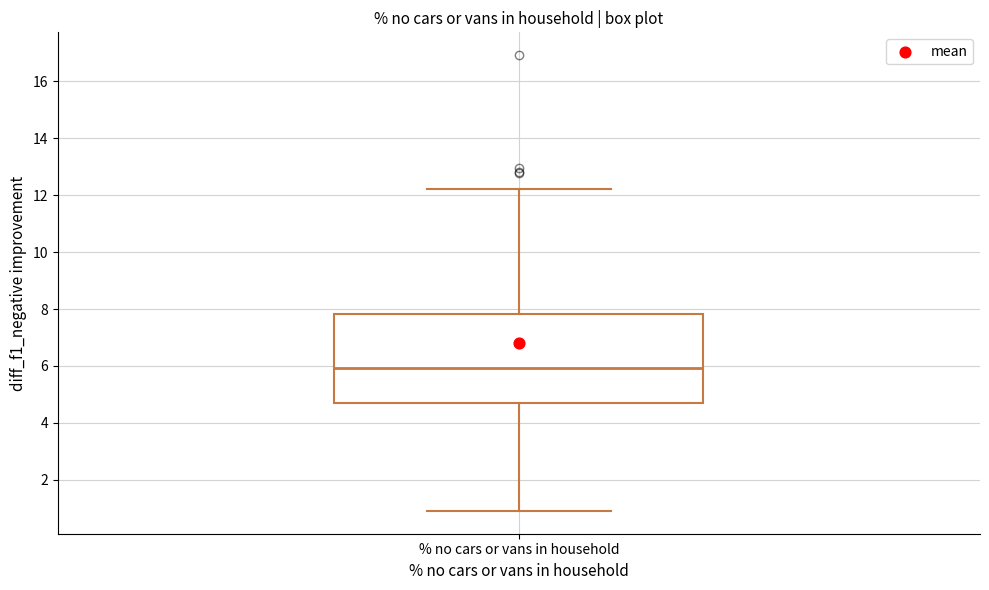

Transcribe this box plot: give where the median line is, the range the box spans, and where the two whiskers end, as read against the y-axis. The values are not printed on the chart, so give them approximately, as read against the axis.

median 6.0, box 4.8 to 7.8, whiskers 1.0 to 12.2